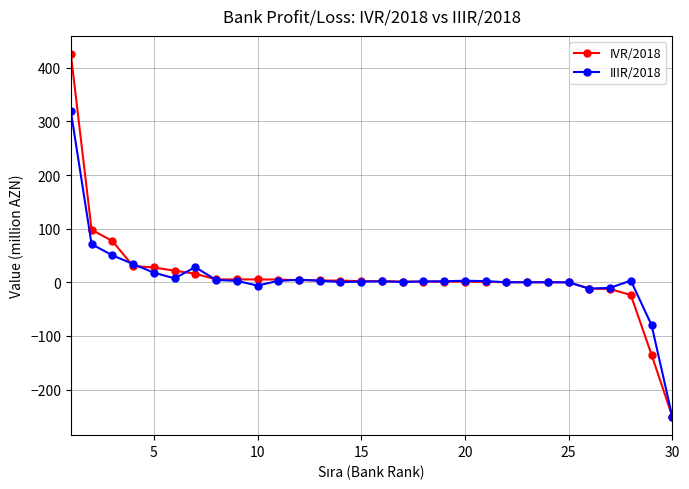

Is this an area chart (filled region under the line)?

No